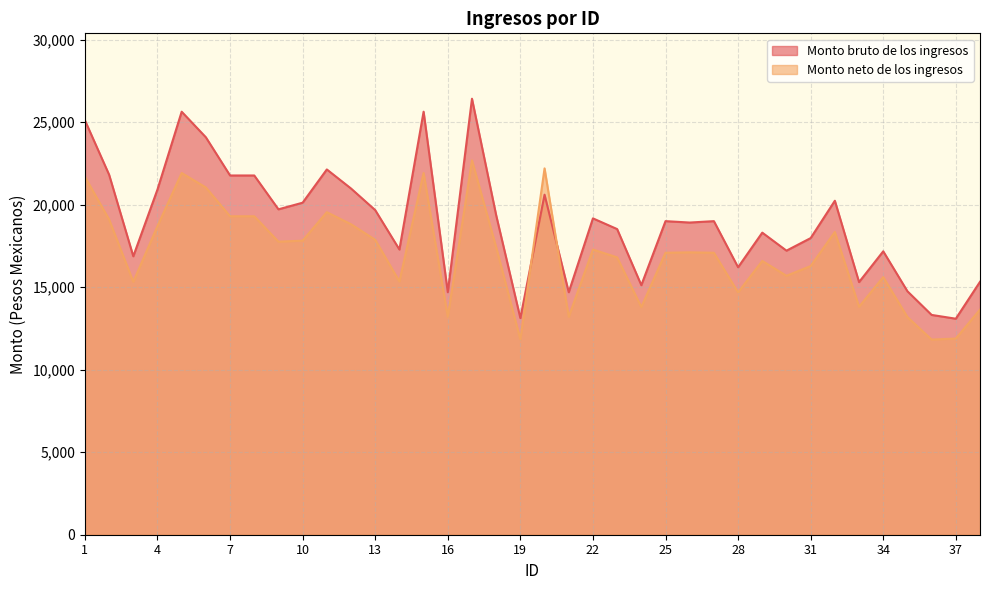

Is it true that Monto neto de los ingresos equals 15610.3 at 34?

True